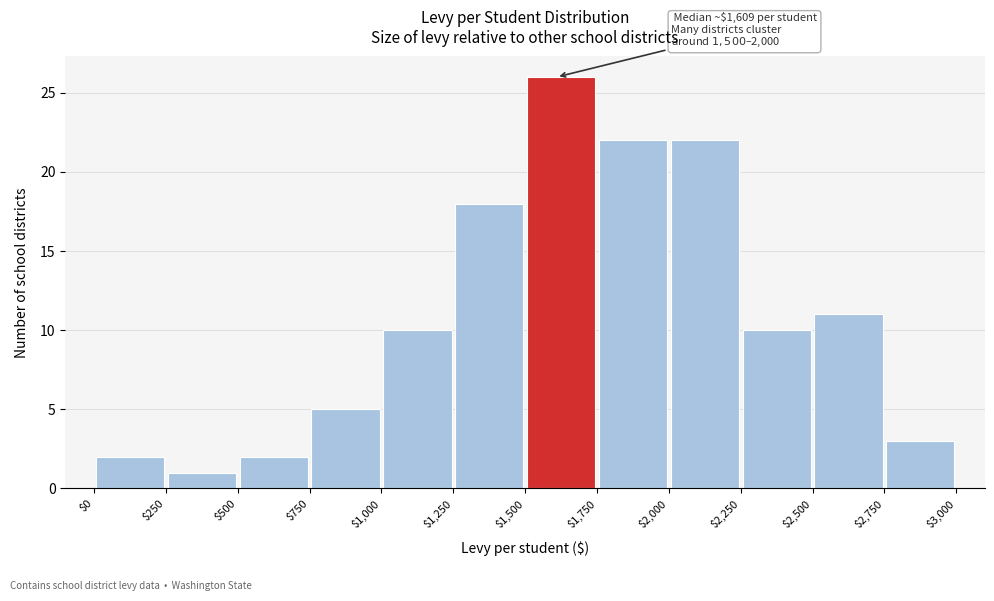

Over which range of the x-axis is the bar tallest?

$1,500 to $1,750